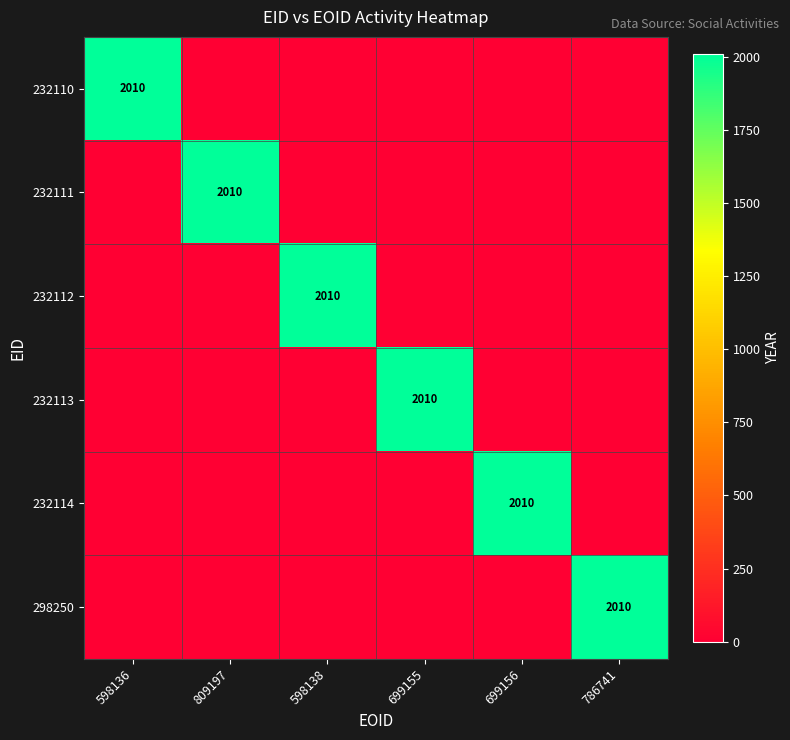

The 298250 series shows 2010 at 786741. True or false?

True